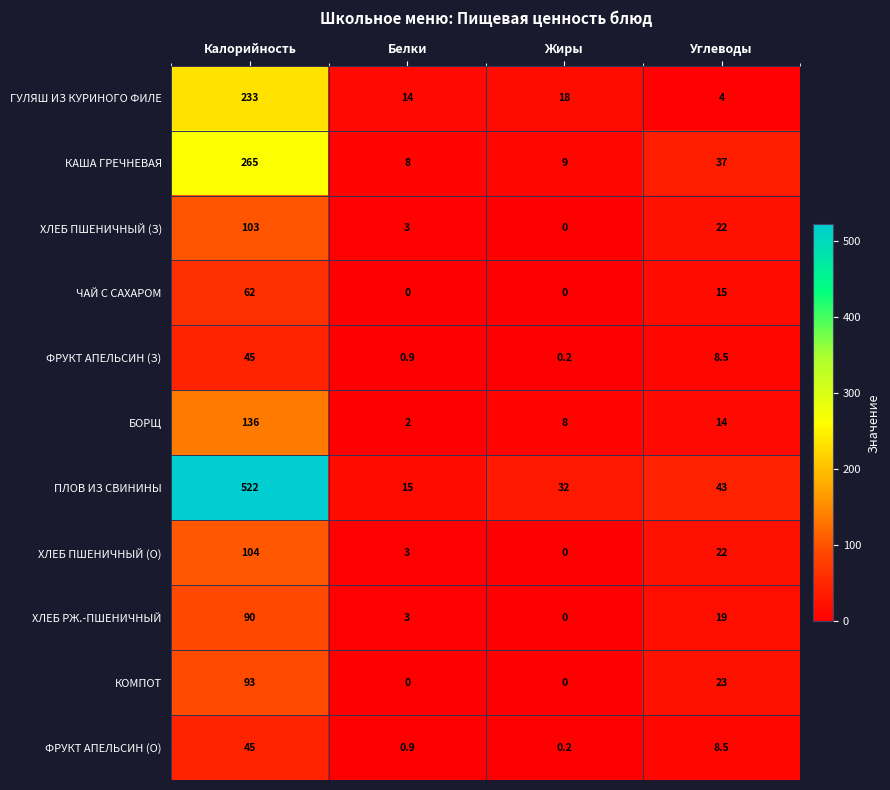

At how many categories does at least one series exceed 255?

1